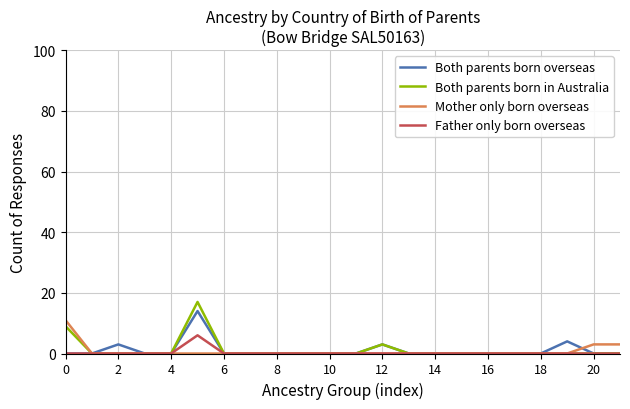

Which series has the widest spread of values?

Both parents born in Australia